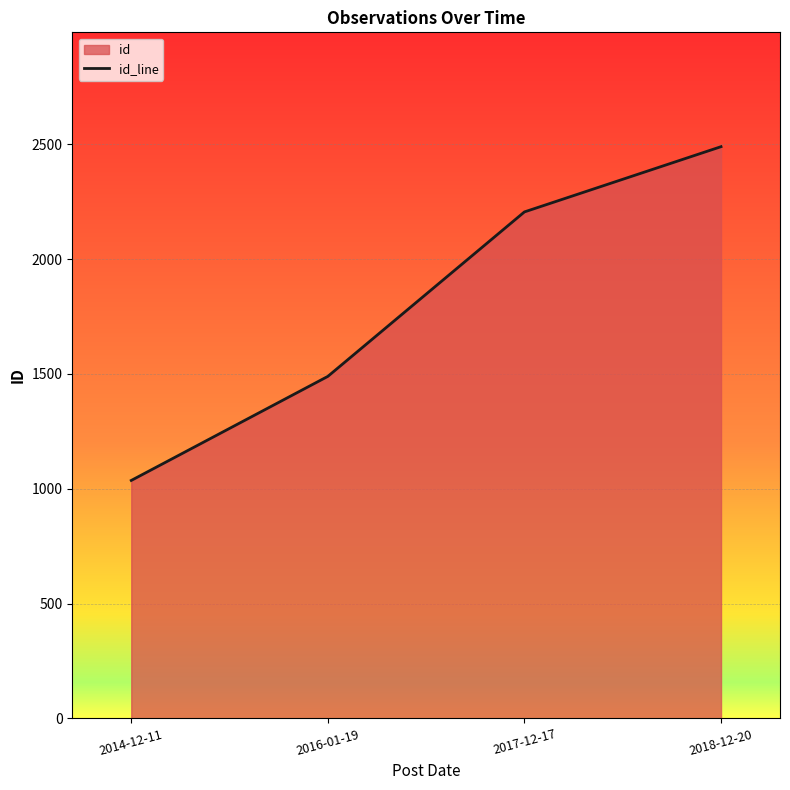

What is the label of the 3rd point from the right?

2016-01-19